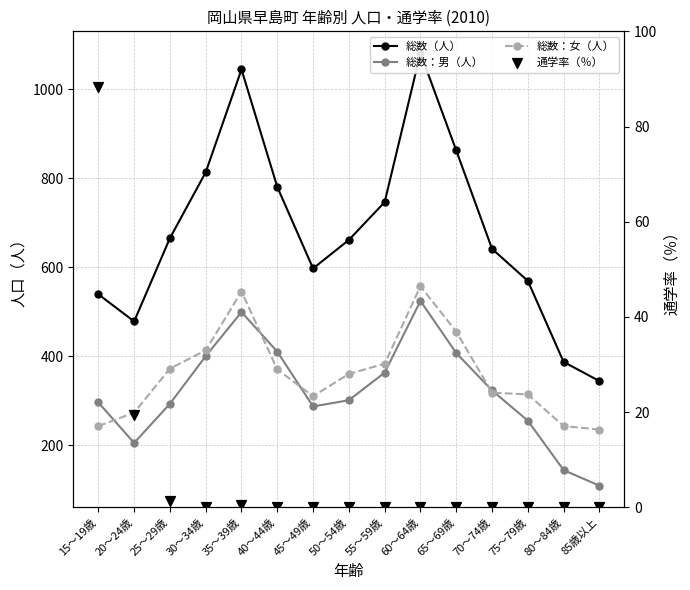

Which series contains the lowest Y value?

通学率（％）